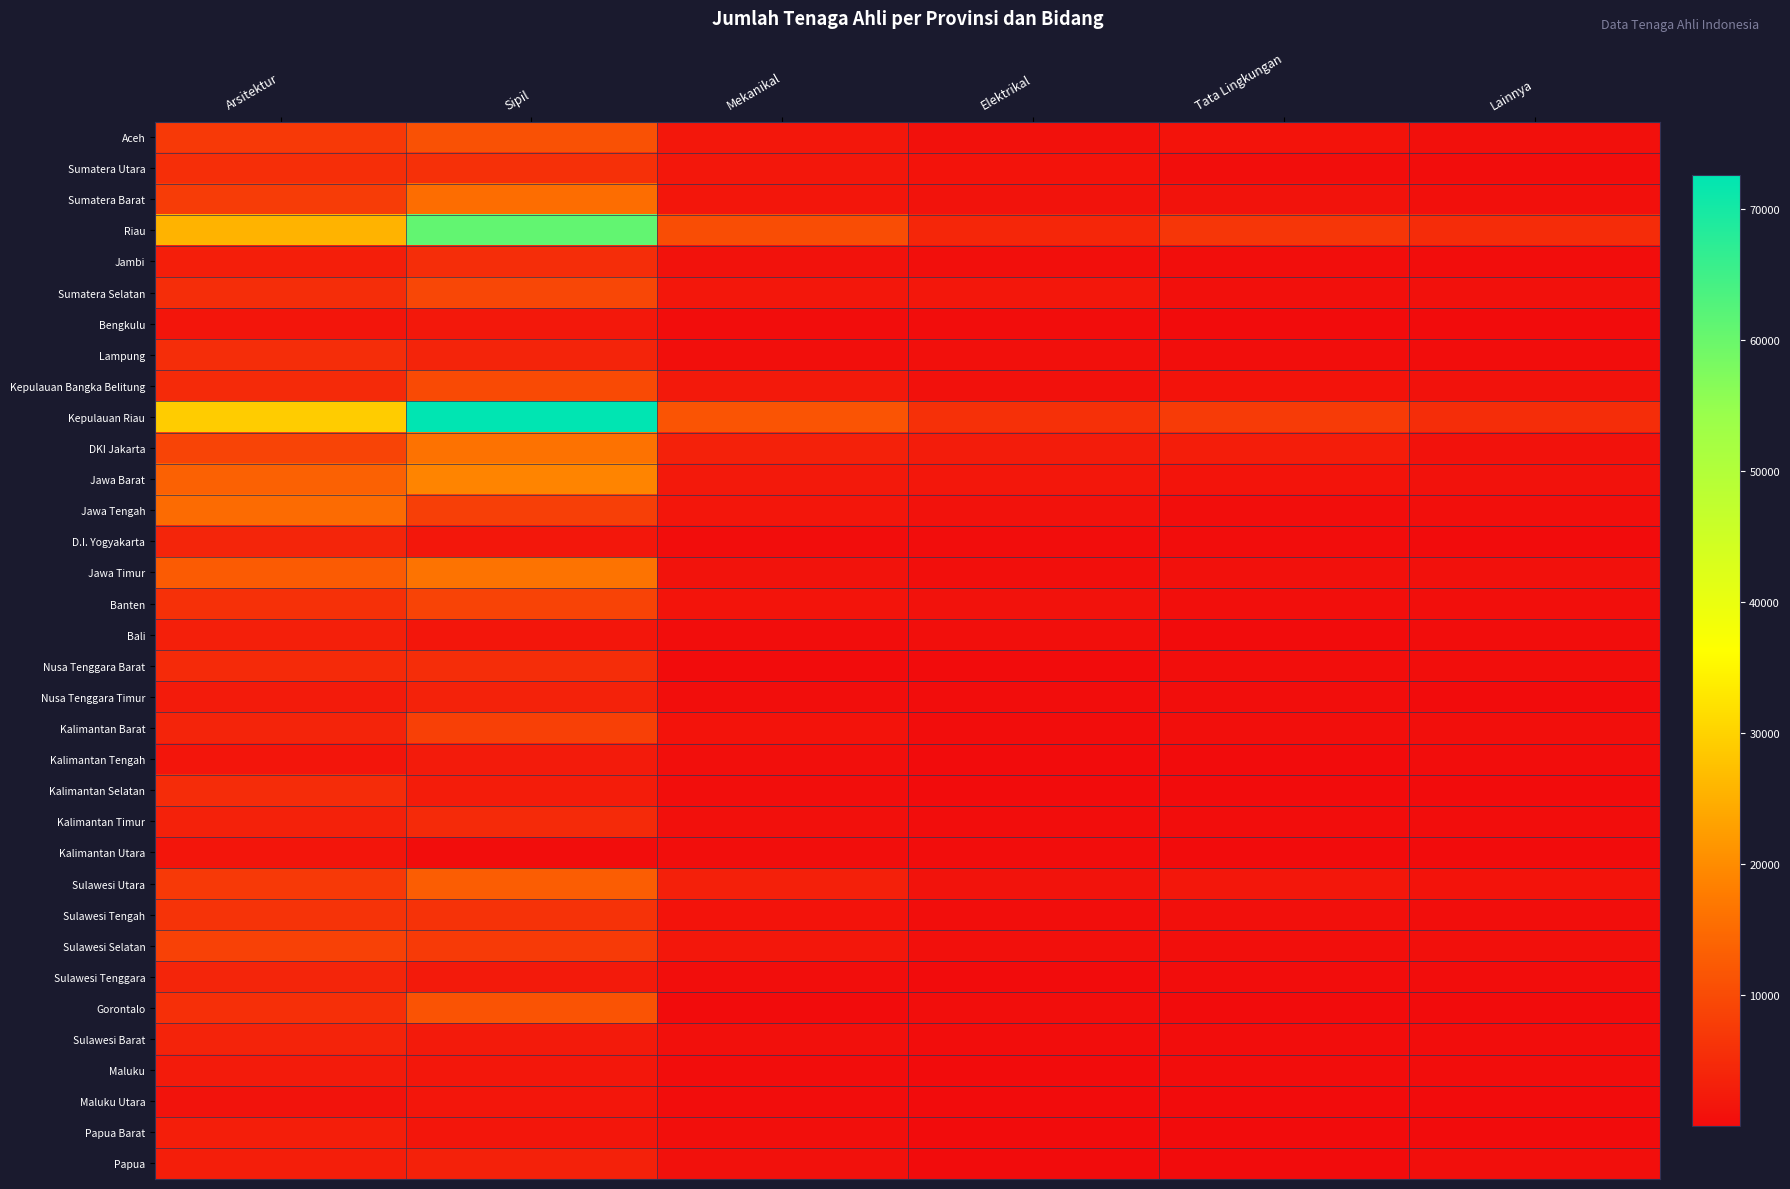

What is the maximum value shown in the chart?

72563